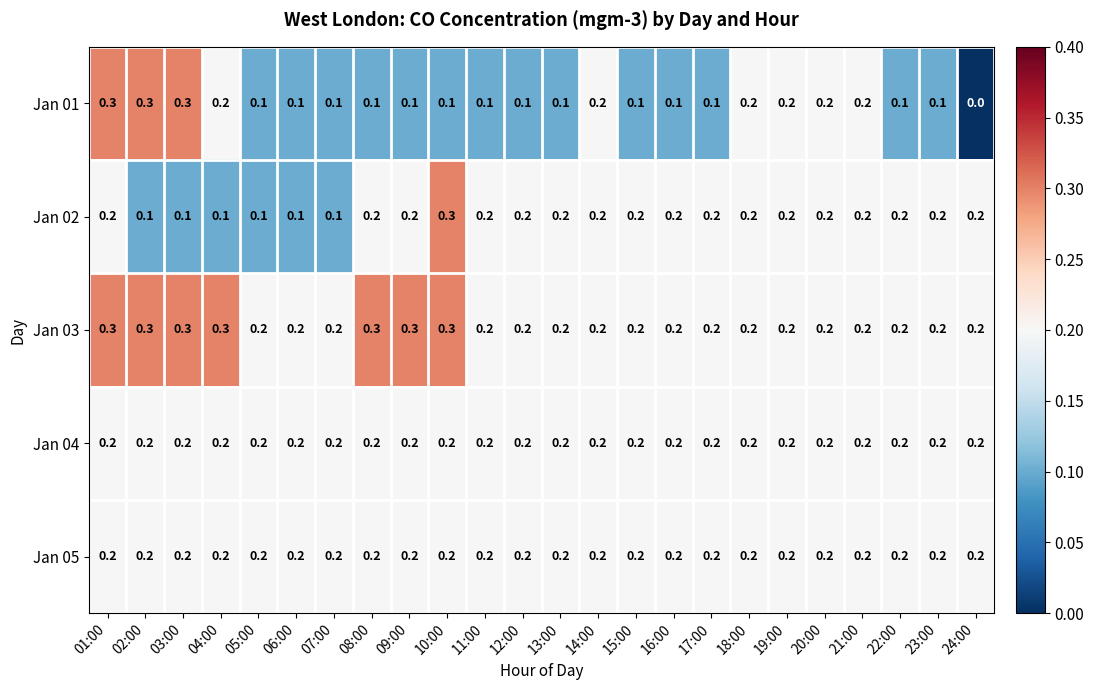

What is the sum of all Jan 04 values?

4.8